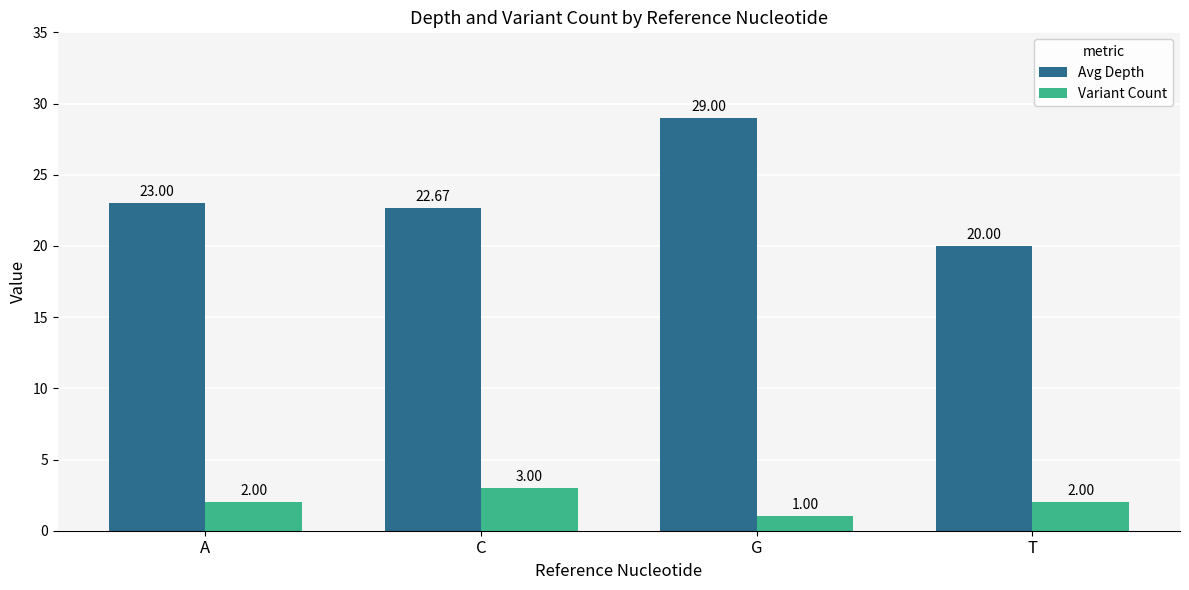

What is the difference between the Variant Count values at C and G?

2.0